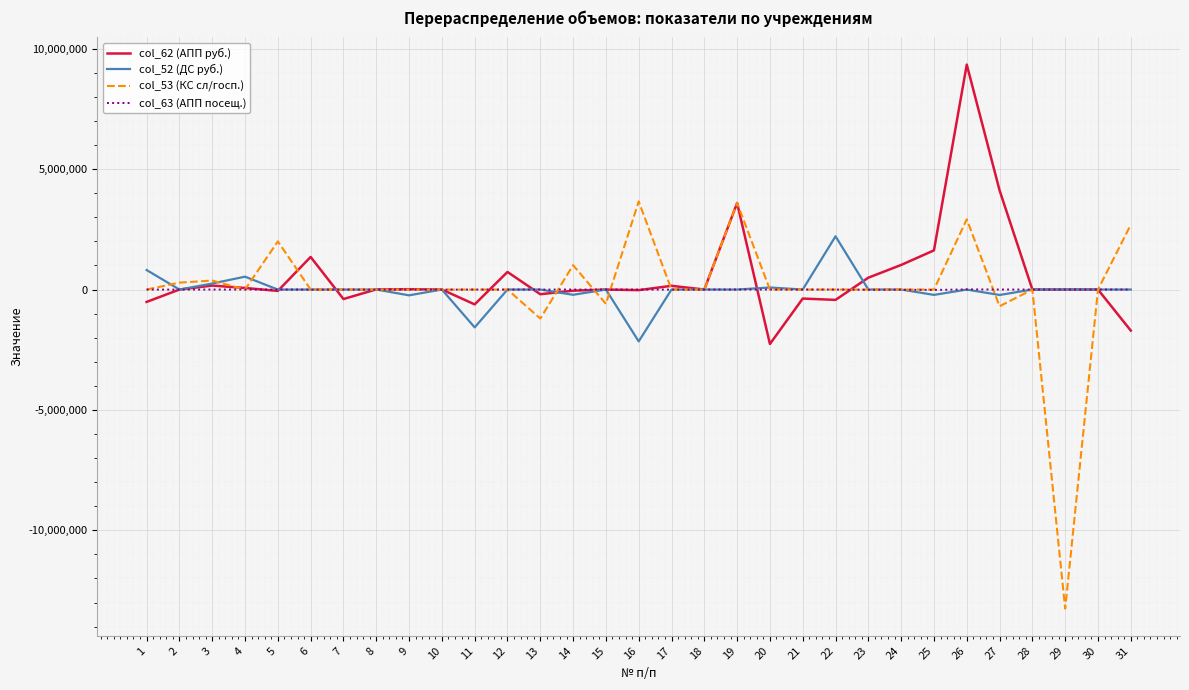

List the series in order of their peak value, lowest first.

col_63 (АПП посещ.), col_52 (ДС руб.), col_53 (КС сл/госп.), col_62 (АПП руб.)